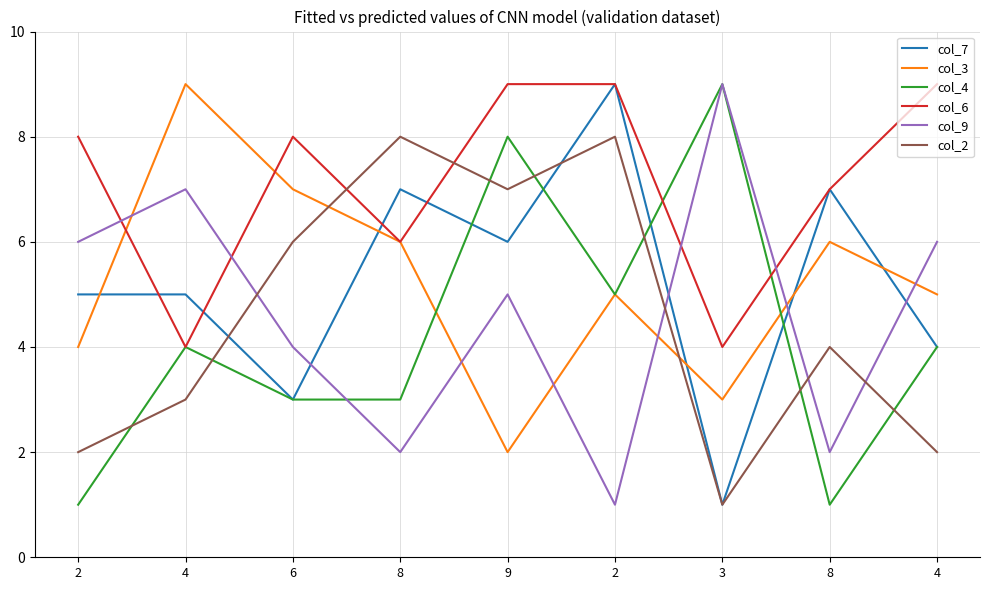

How many lines are shown in the chart?

6